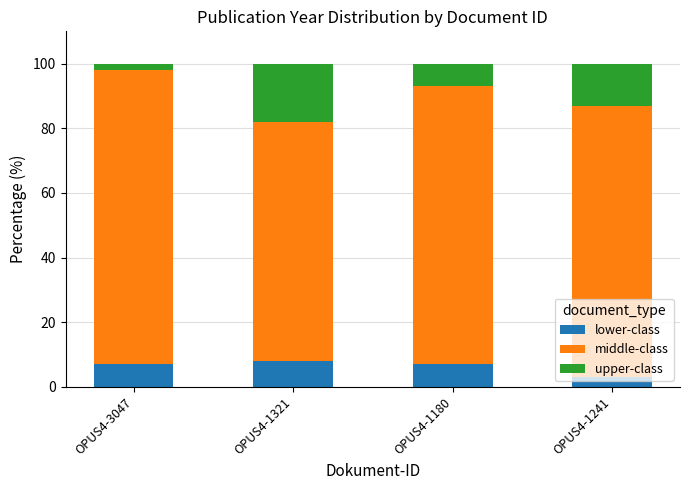

Does the chart contain stacked bars?

Yes